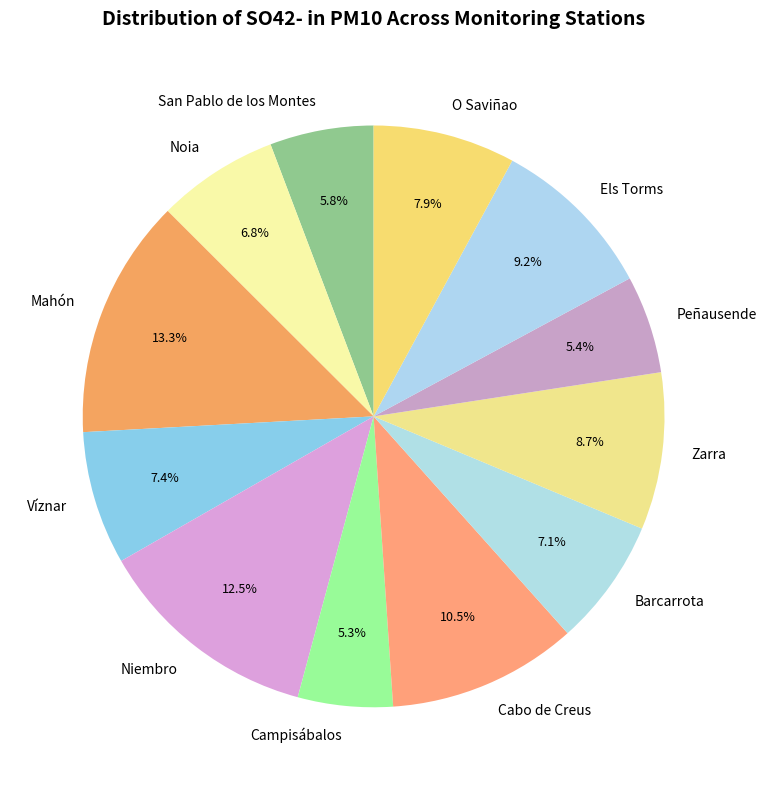

What portion of the pie excludes Peñausende?

94.6%